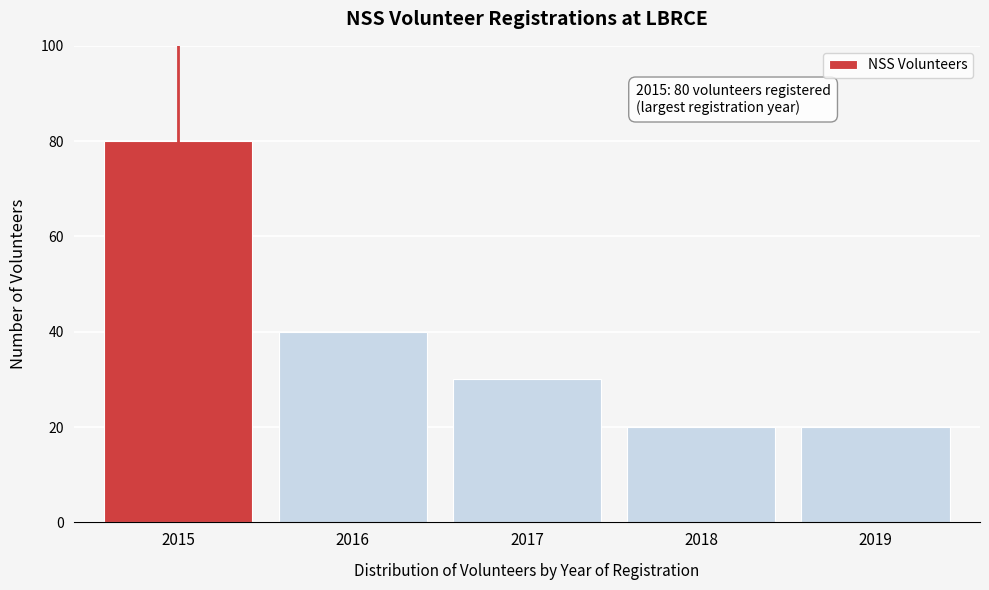

Reading right to left, list all the values displayed in this chart.

20	20	30	40	80